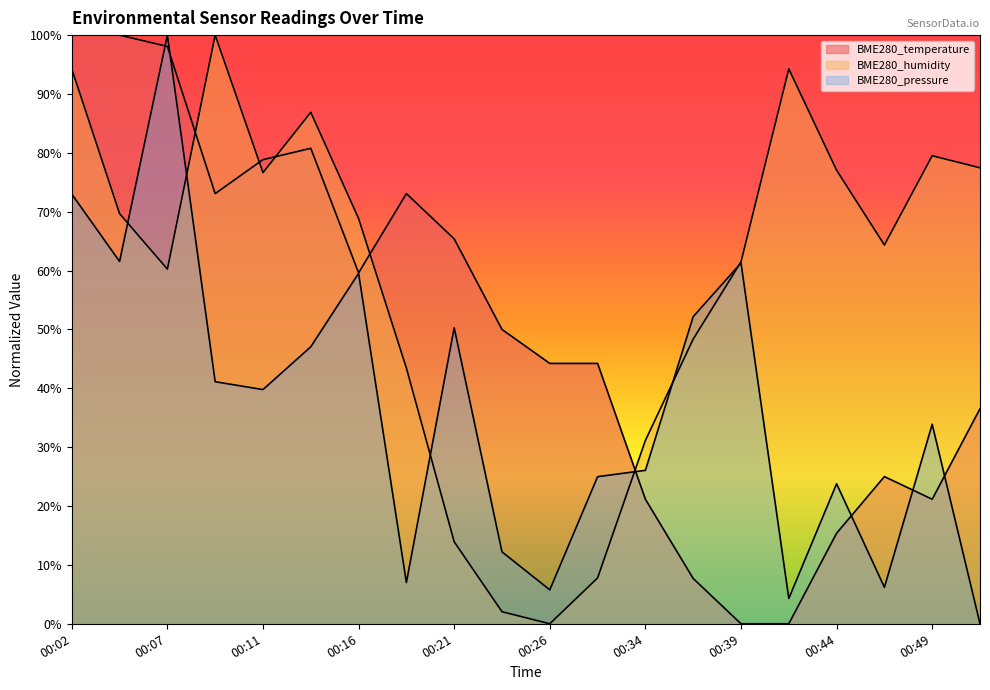

What is the sum of the BME280_pressure values at 00:21 and 00:11?

90.1